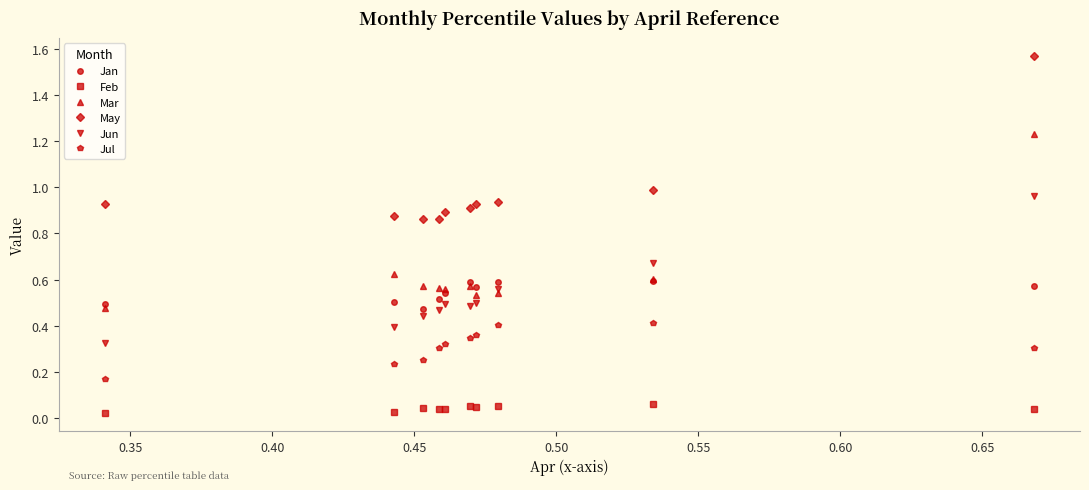

List the series in order of their peak value, lowest first.

Feb, Jul, Jan, Jun, Mar, May